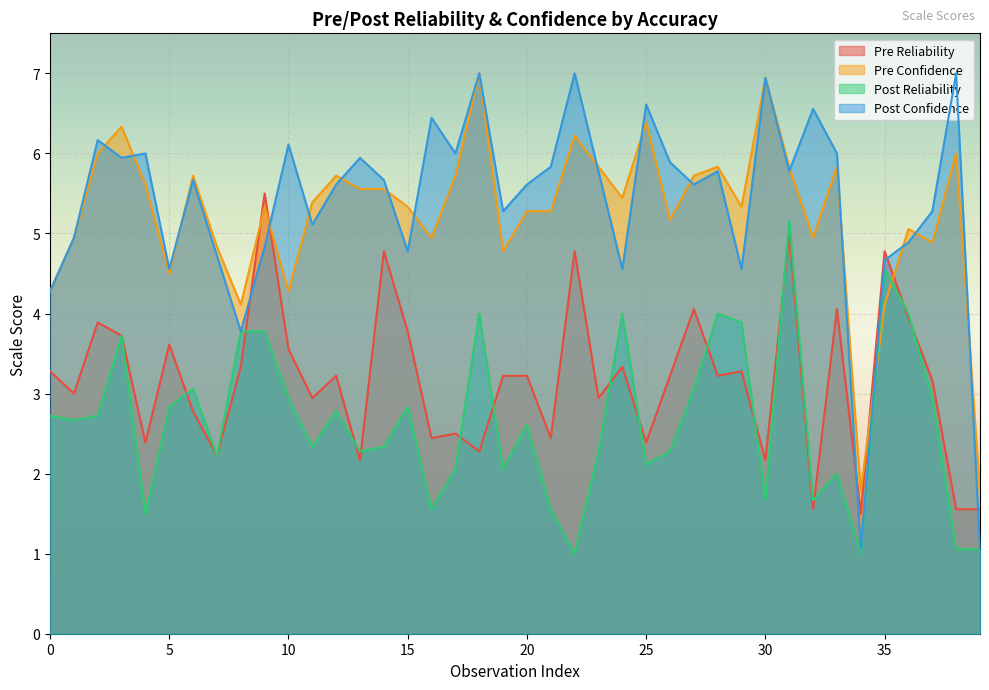

Which series ends up on top after the final intersection of scale_pre_confidence and scale_pre_reliability?

scale_pre_confidence